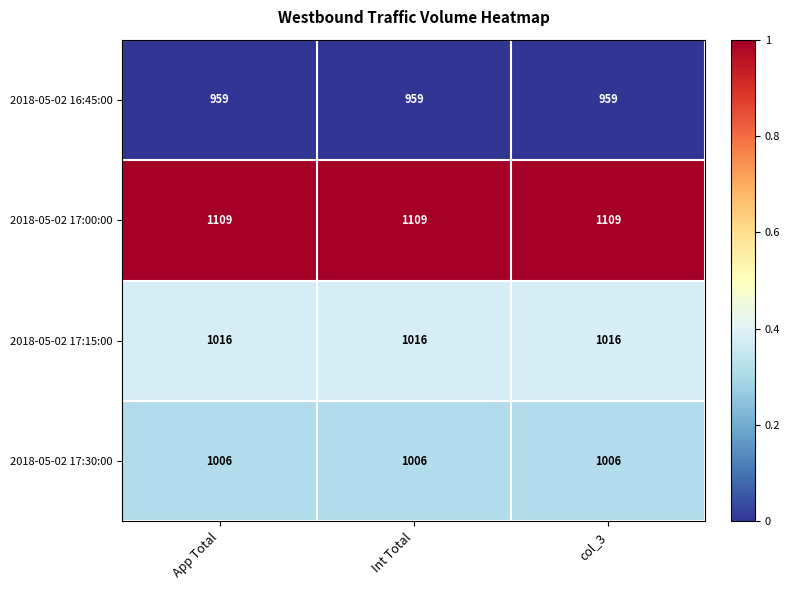

What is the sum of the 2018-05-02 17:15:00 values at Int Total and App Total?

2032